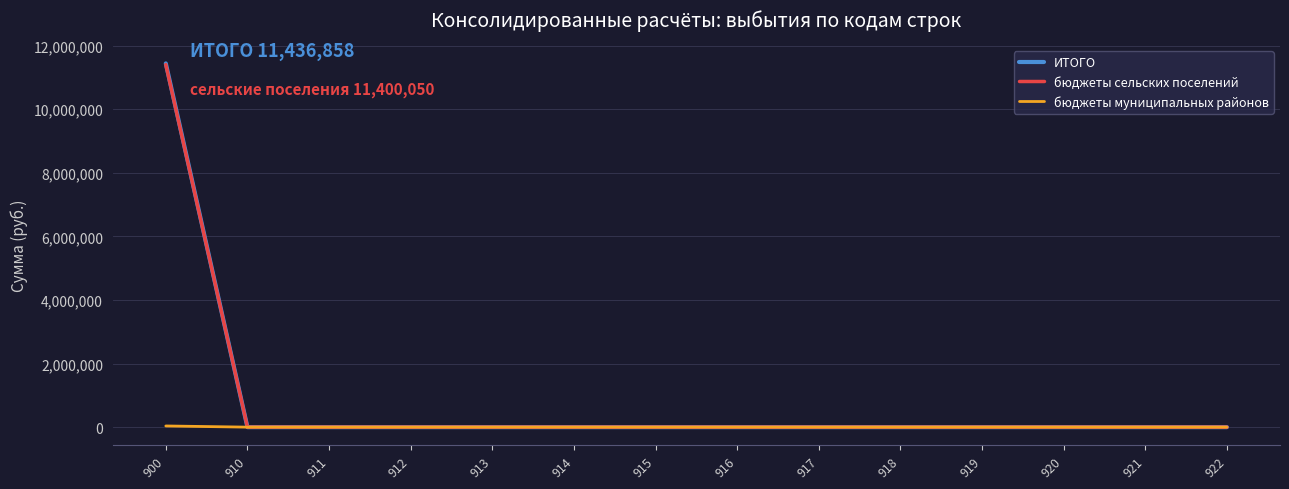

Count the number of data series in this chart.

3